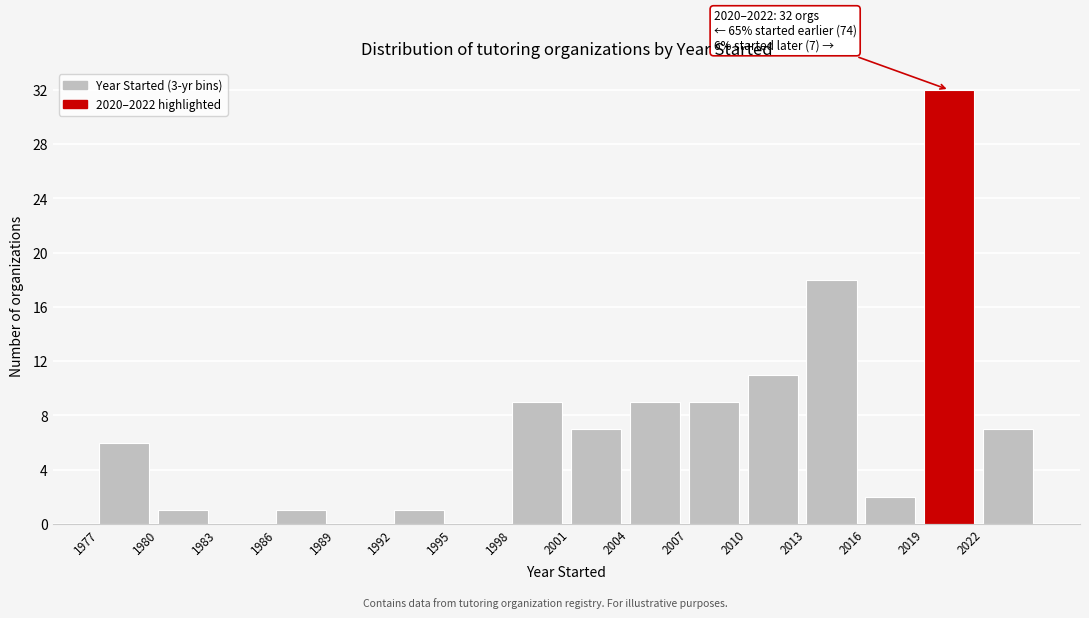

Which range on the x-axis has the tallest bar?

2019 to 2022